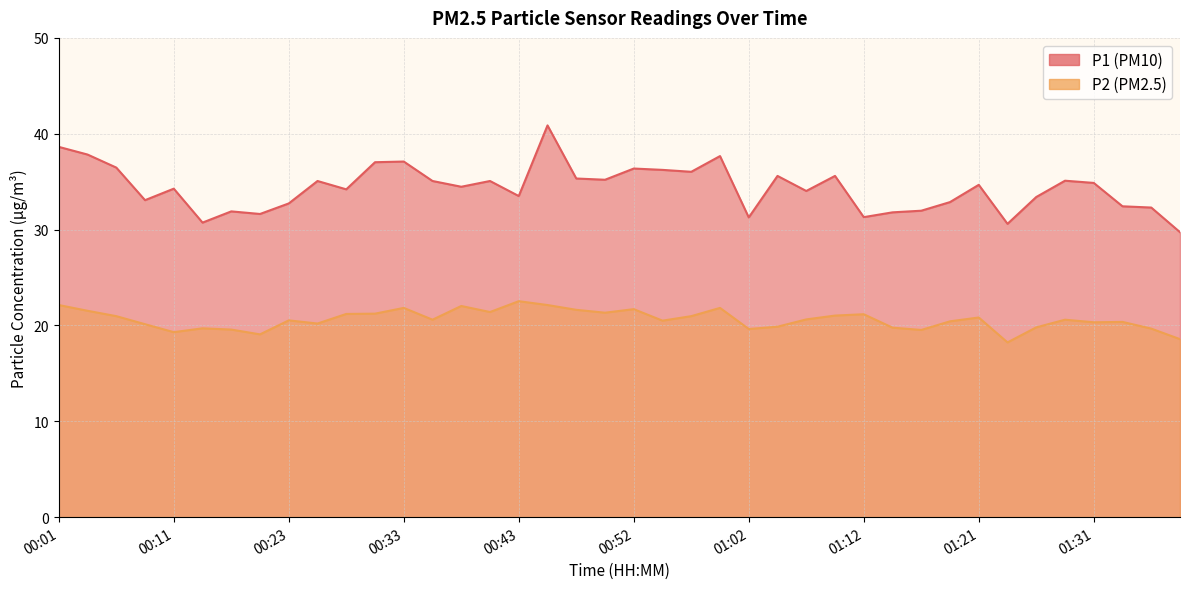

How many data points does each series have?

40